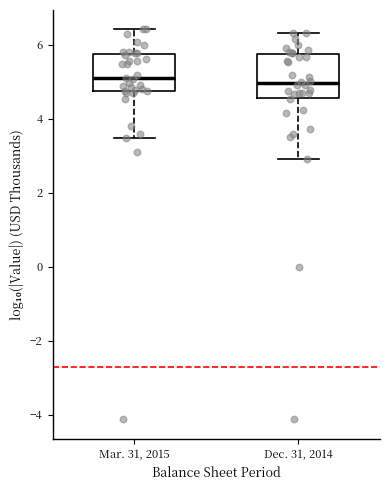

Reading left to right, transcribe this box plot: for each box, give where its median line is, the range the box spans, and where its two whiskers end, as read against the y-axis. The values are not printed on the chart, so give them approximately, as read against the axis.

Mar. 31, 2015: median 5.0, box 4.8 to 5.8, whiskers 3.4 to 6.4
Dec. 31, 2014: median 5.0, box 4.6 to 5.8, whiskers 2.8 to 6.4